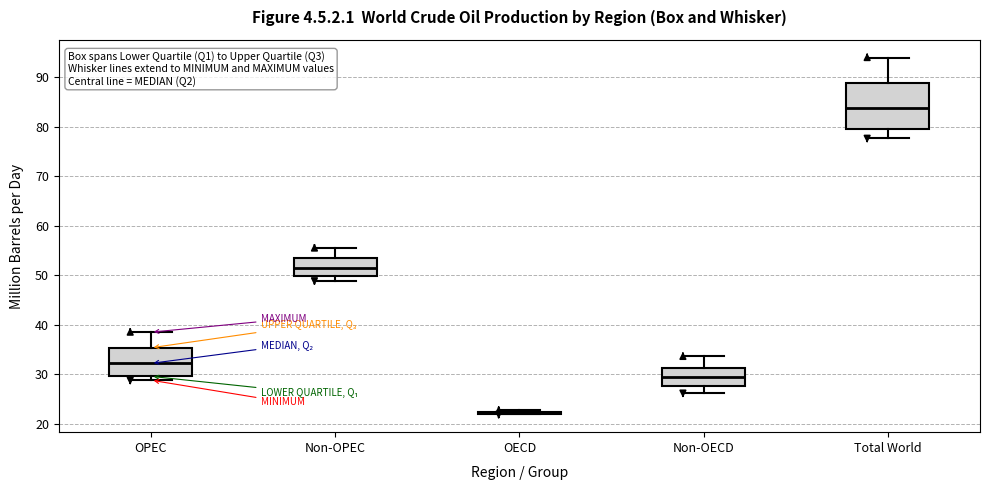

Reading left to right, transcribe this box plot: for each box, give where its median line is, the range the box spans, and where its two whiskers end, as read against the y-axis. The values are not printed on the chart, so give them approximately, as read against the axis.

OPEC: median 32, box 30 to 35, whiskers 29 to 39
Non-OPEC: median 52, box 50 to 54, whiskers 49 to 56
OECD: box collapsed to a line at 22, whiskers 22 to 23
Non-OECD: median 29, box 28 to 31, whiskers 26 to 34
Total World: median 84, box 80 to 89, whiskers 78 to 94